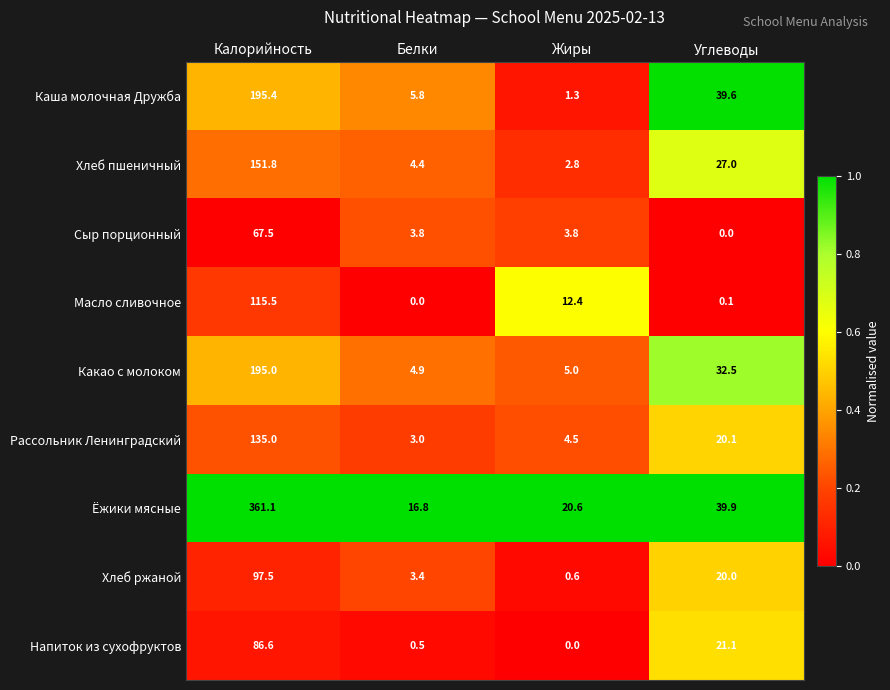

What is the spread (max minus min) of values at Калорийность?

293.6